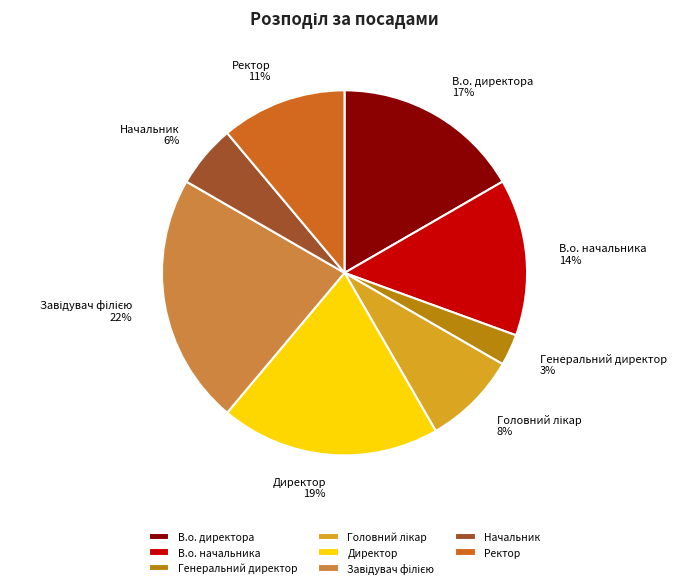

How many slices are in this pie chart?

8